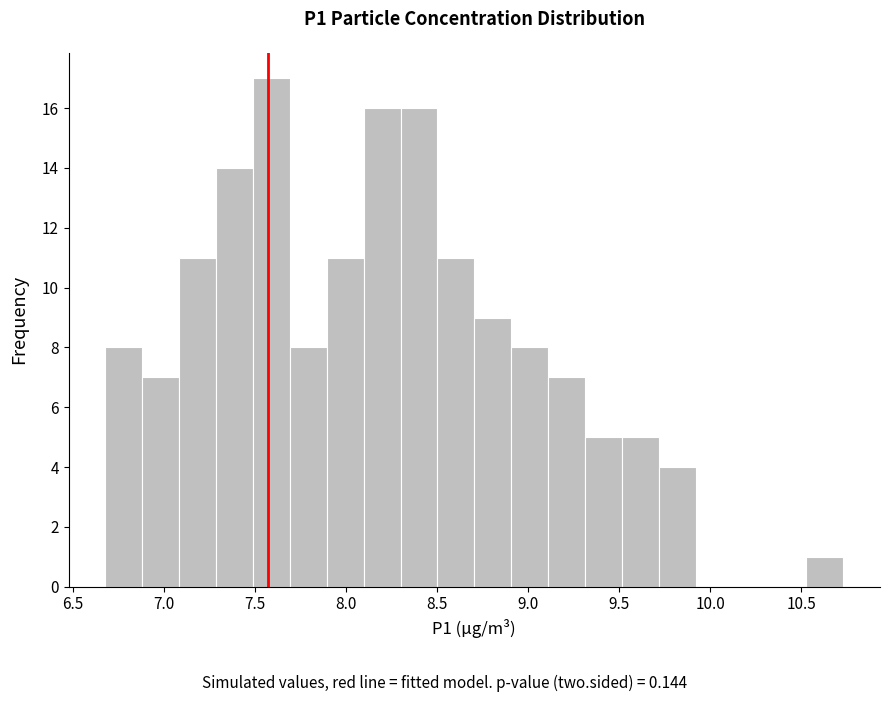

Over which range of the x-axis is the bar tallest?

7.50 to 7.70